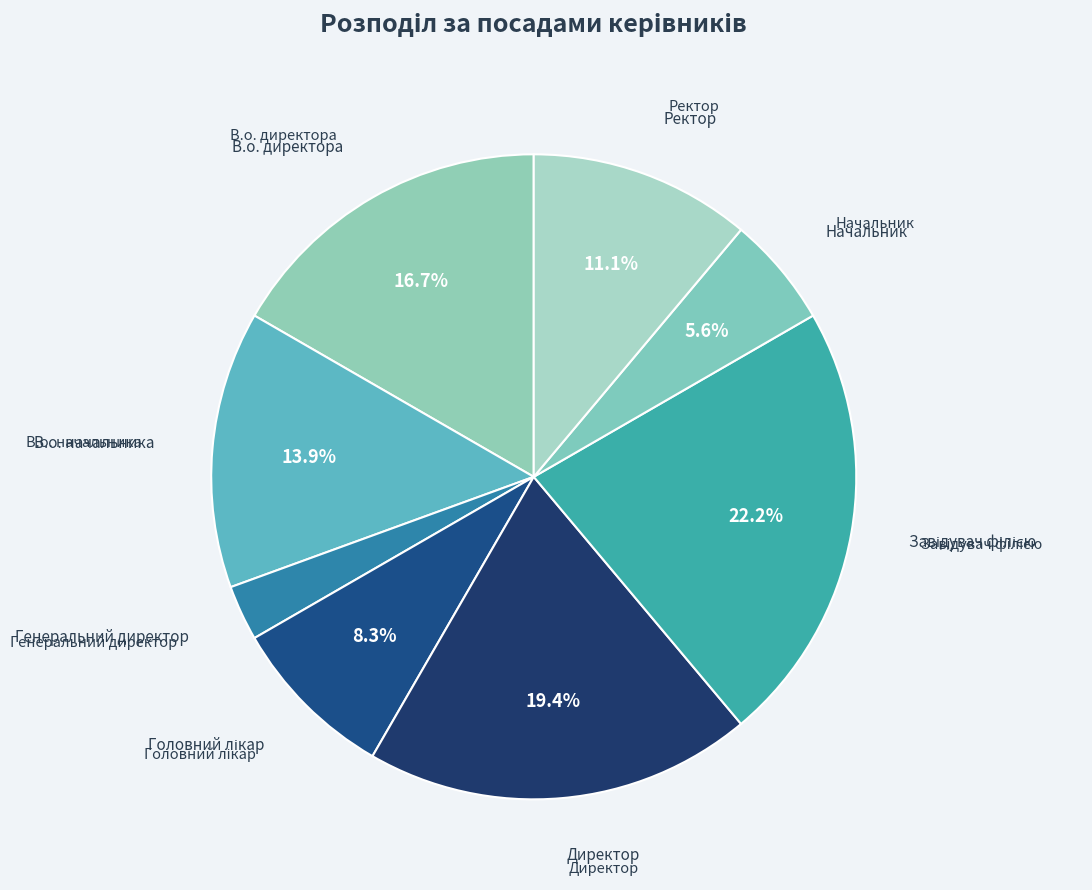

To the nearest percent, what portion does Генеральний директор represent?

3%